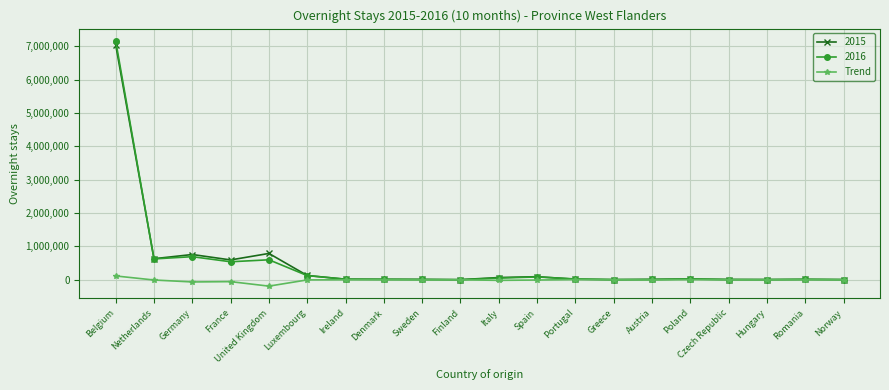

What is the label of the 19th point from the right?

Netherlands